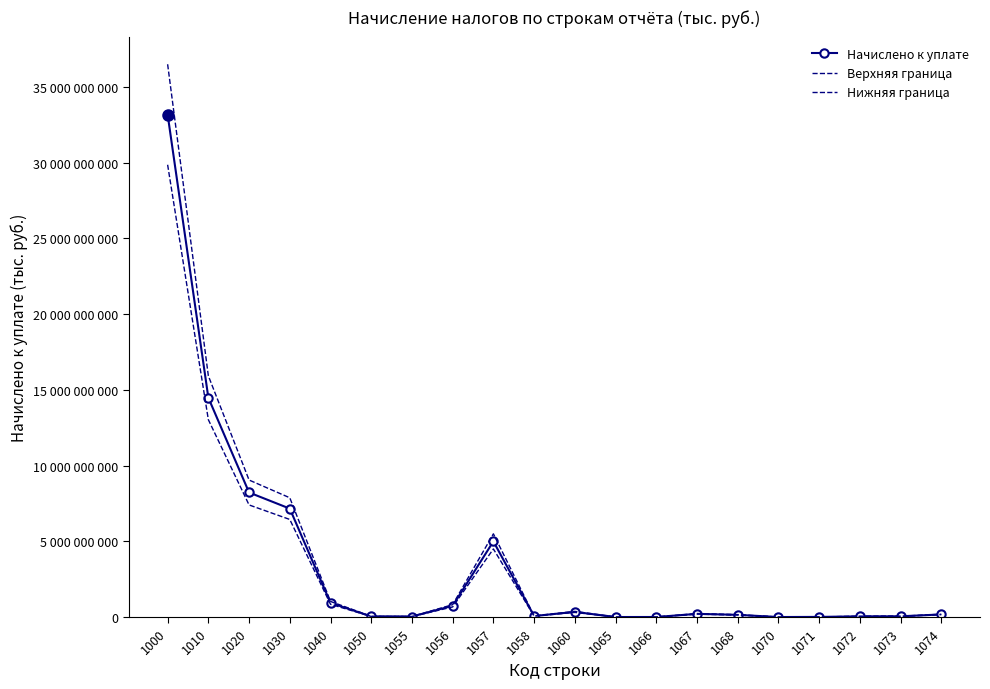

Between 1010 and 1066, which is larger?

1010